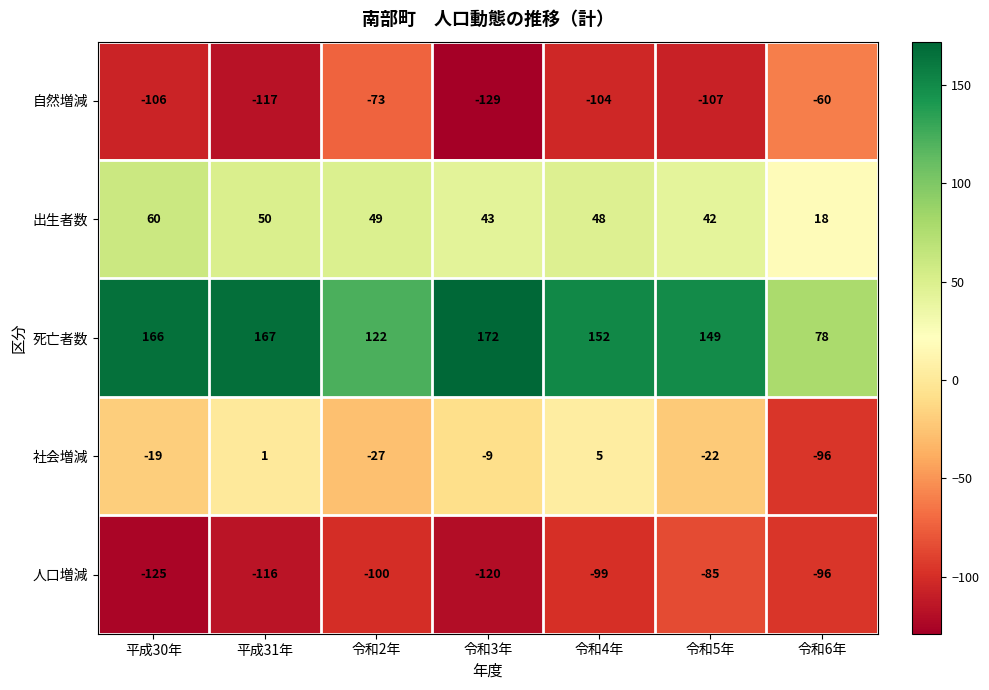

What is the total value across all series at 平成31年?

-15